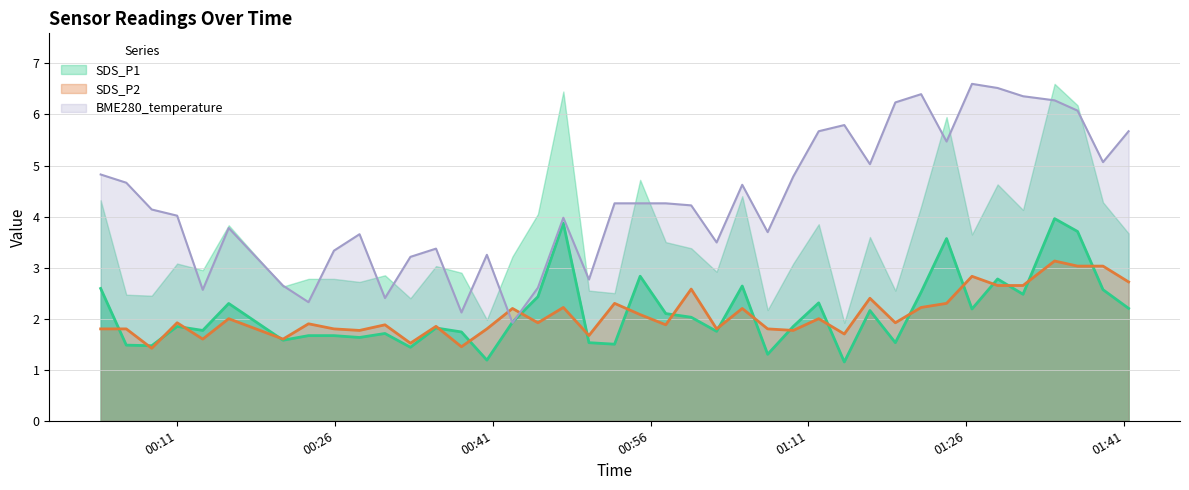

Which has a higher value, 2022/07/16 01:34:24 or 2022/07/16 01:39:00?

2022/07/16 01:34:24